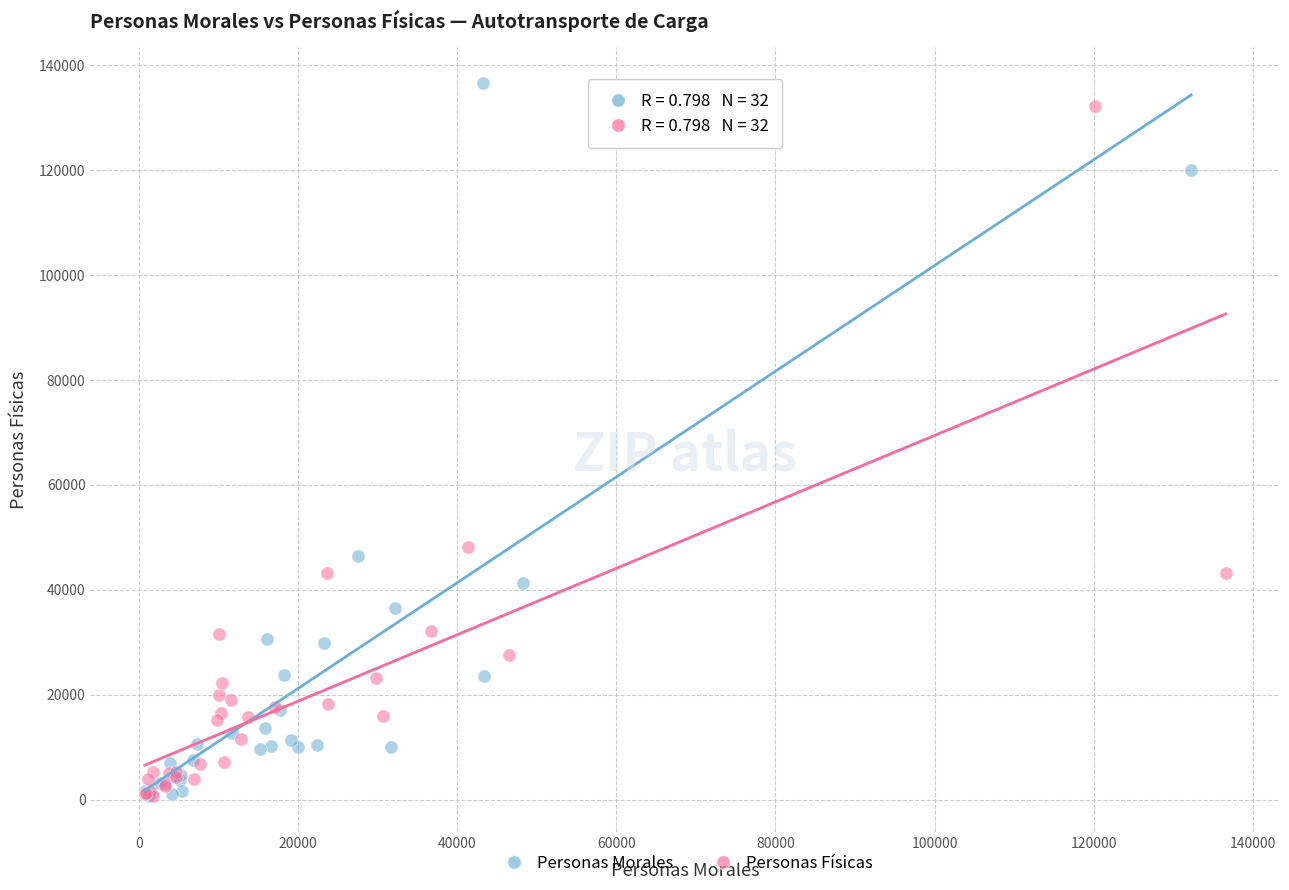

What are all the series names shown in the legend?

Personas Morales, Personas Físicas